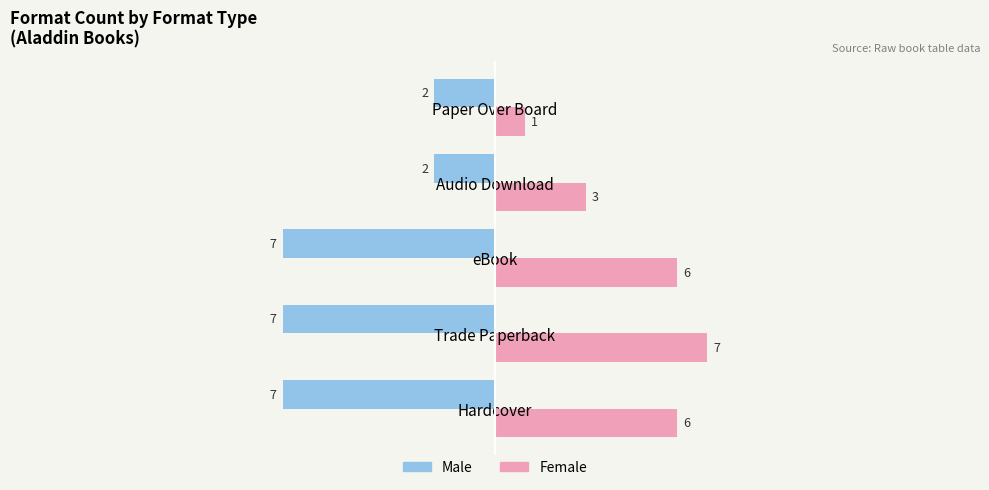

What is the average value of the Male series?

-5